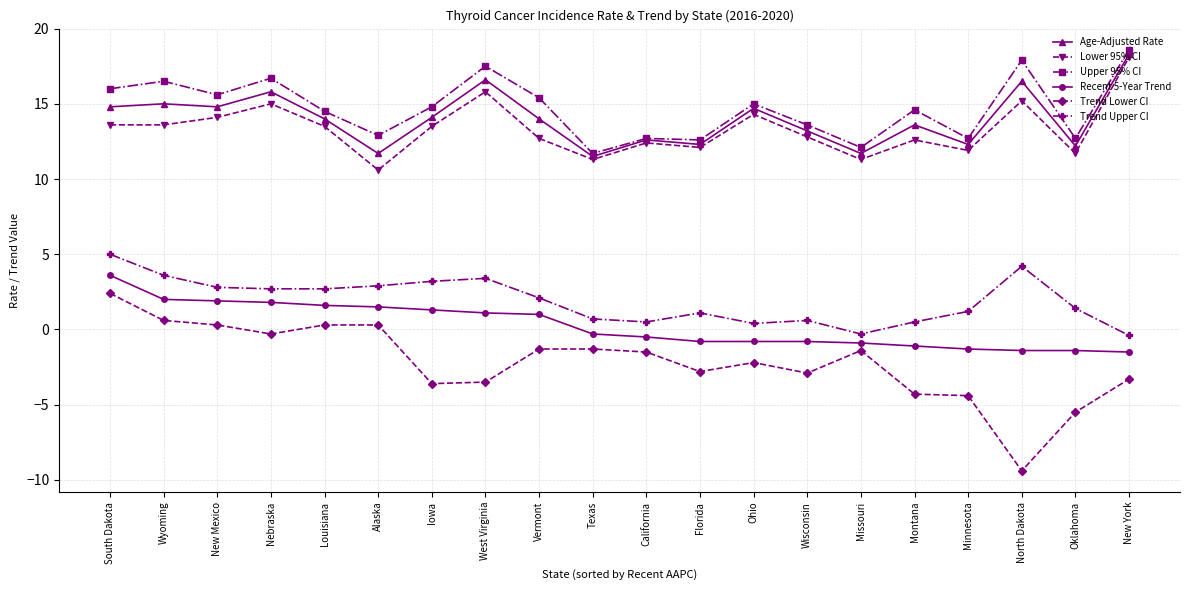

The value of Trend Lower CI at South Dakota is 4.2. True or false?

False